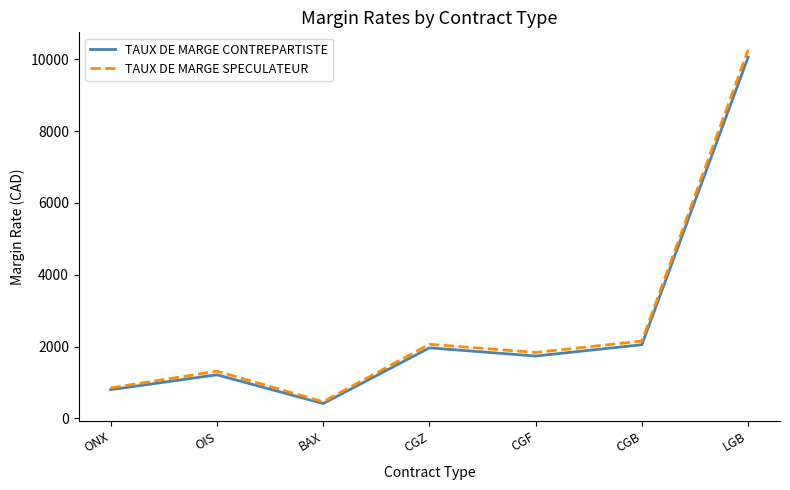

What position from the left is ONX?

1